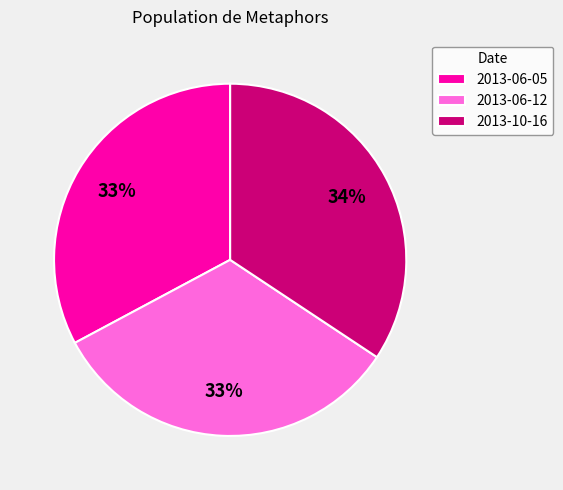

Combined, do 2013-10-16 and 2013-06-05 account for over 50%?

Yes